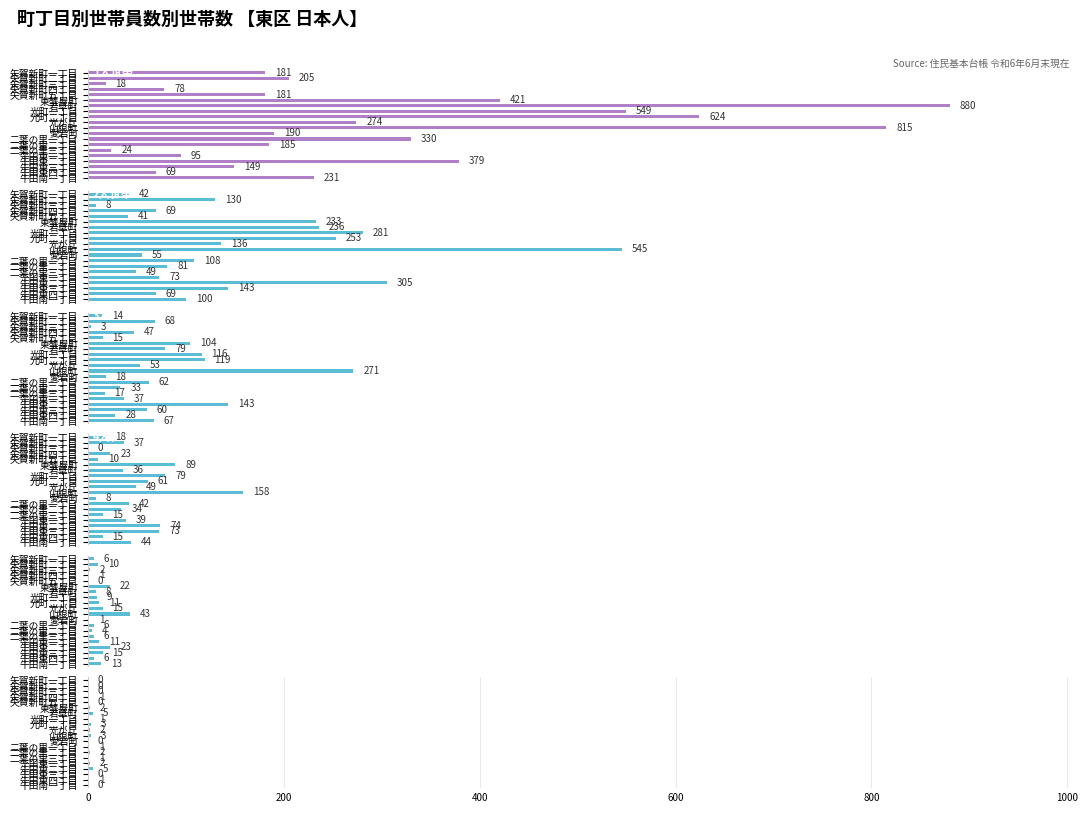

What is the approximate value of 6人以上世帯 at 牛田東二丁目?

5